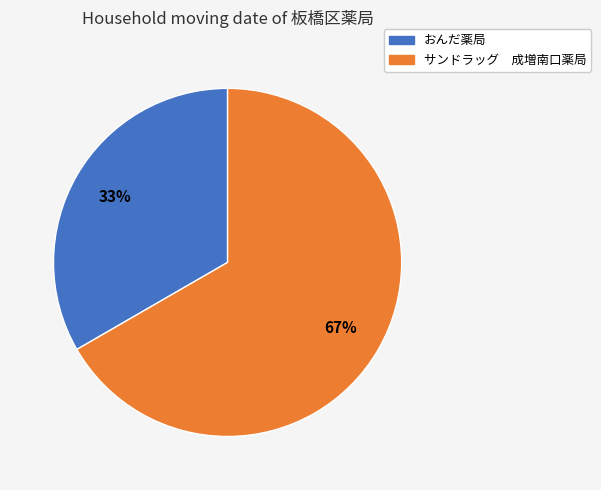

How many segments does this pie chart have?

2